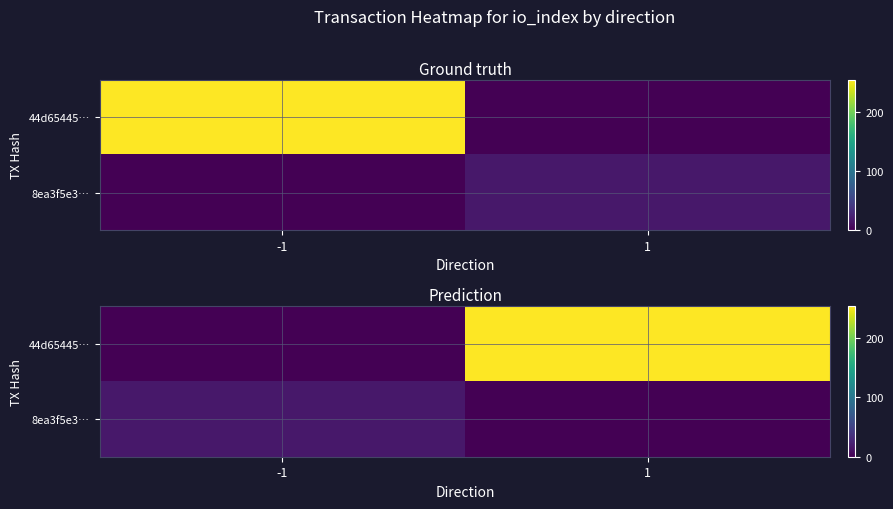

The 8ea3f5e3… series shows 25 at -1. True or false?

False